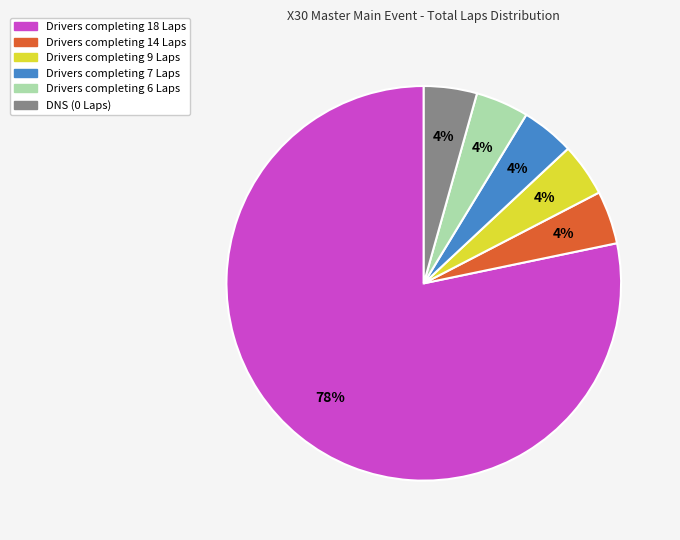

To the nearest percent, what is the average slice percentage?

17%